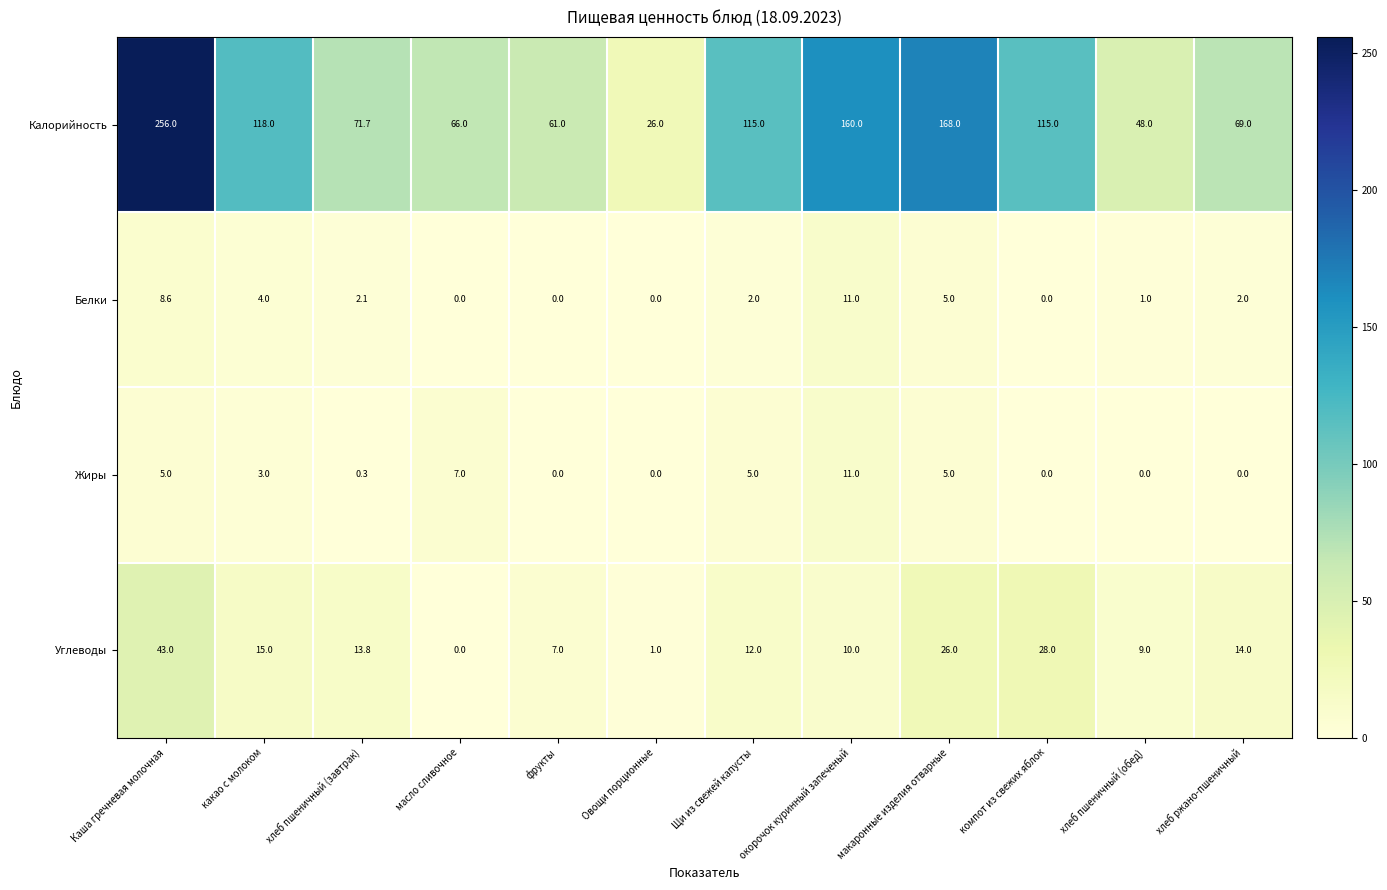

What is the lowest value of the Калорийность series?

26.0